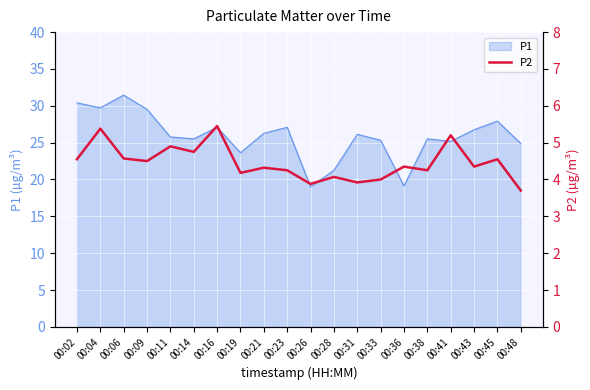

The value of P1 at 00:06 is 56.0. True or false?

False